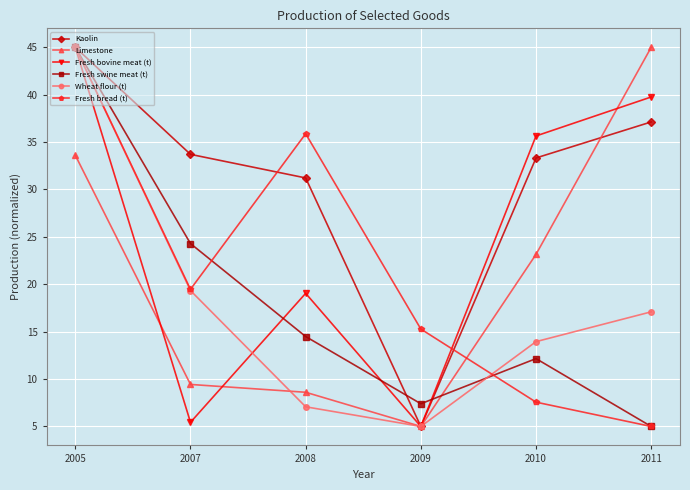

At which category does Wheat flour (t) reach its first local valley?

2009